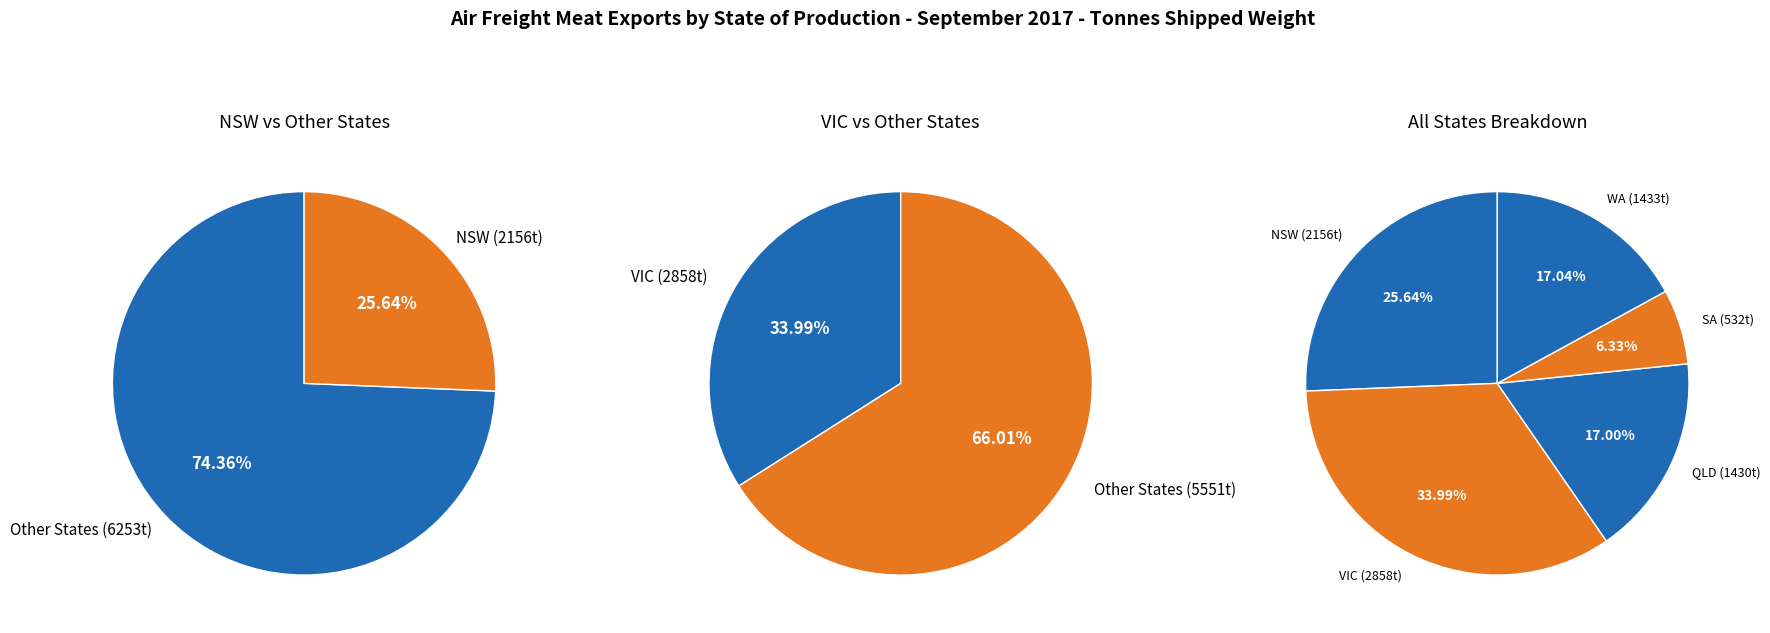

Approximately how many times larger is the value at VIC compared to QLD?

2.0